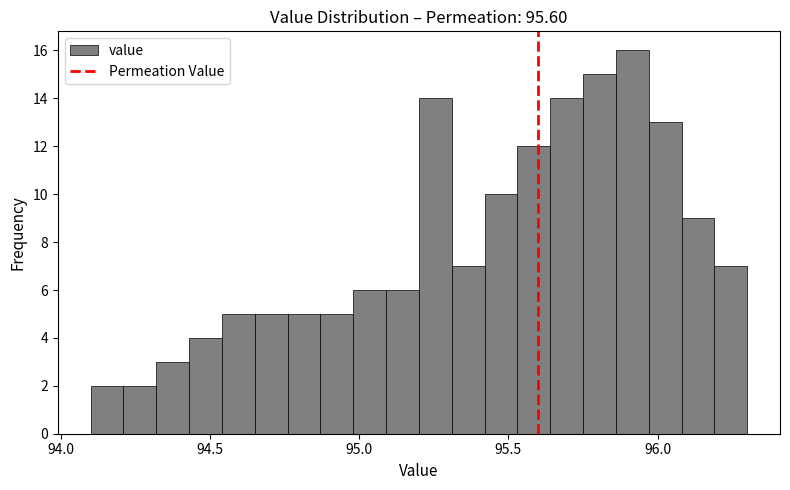

Read against the x-axis, roughly where is the centre of the tallest bar?

95.90